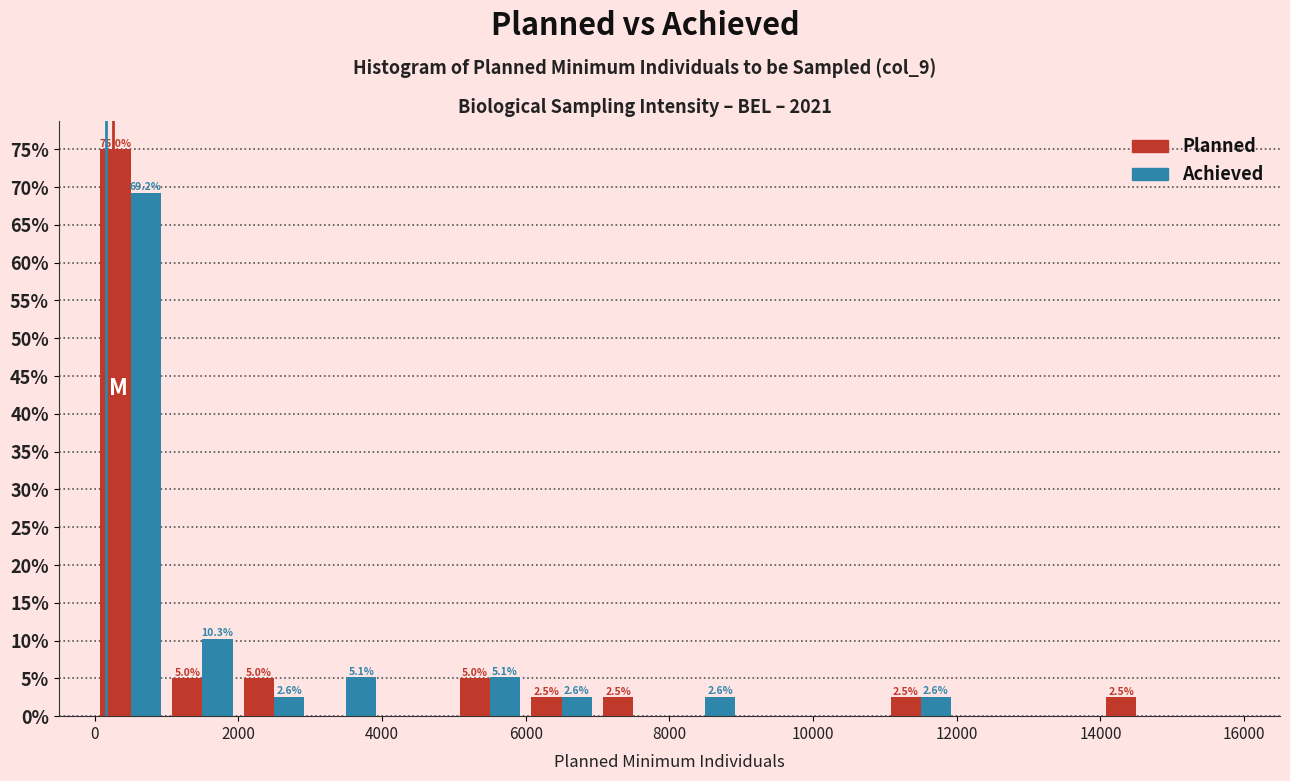

In the Planned series, which range on the x-axis has the tallest bar?

0 to 1000